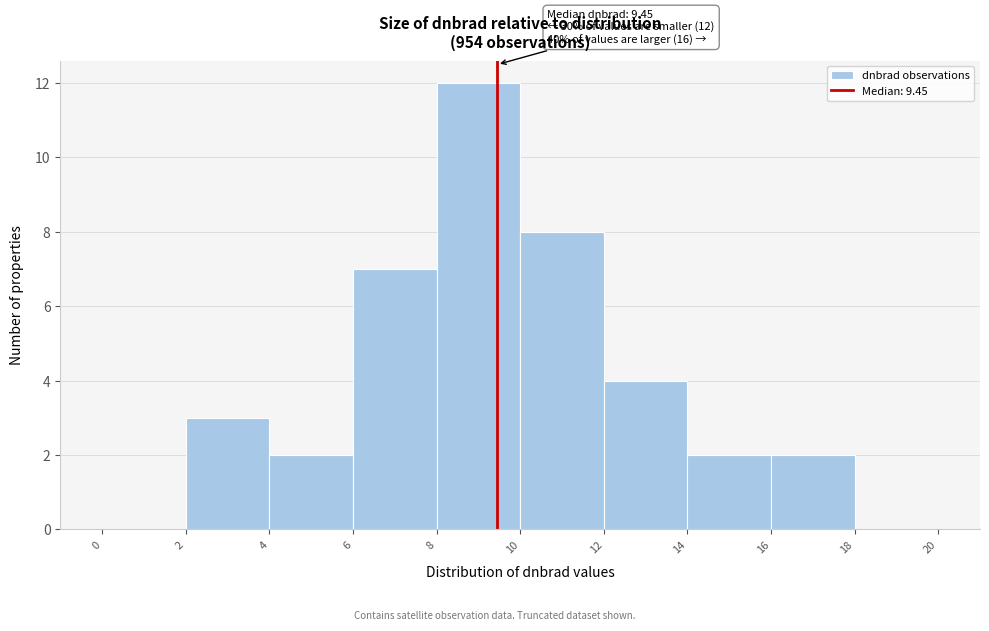

Over which range of the x-axis is the bar tallest?

8 to 10